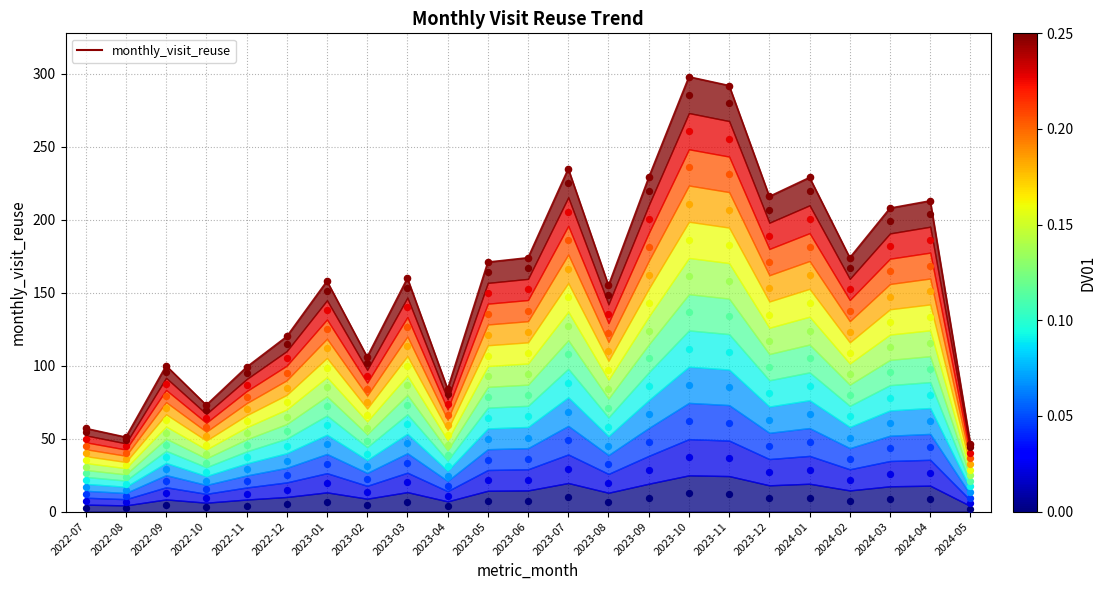

What is the change in value from 2022-11 to 2023-07?

+136